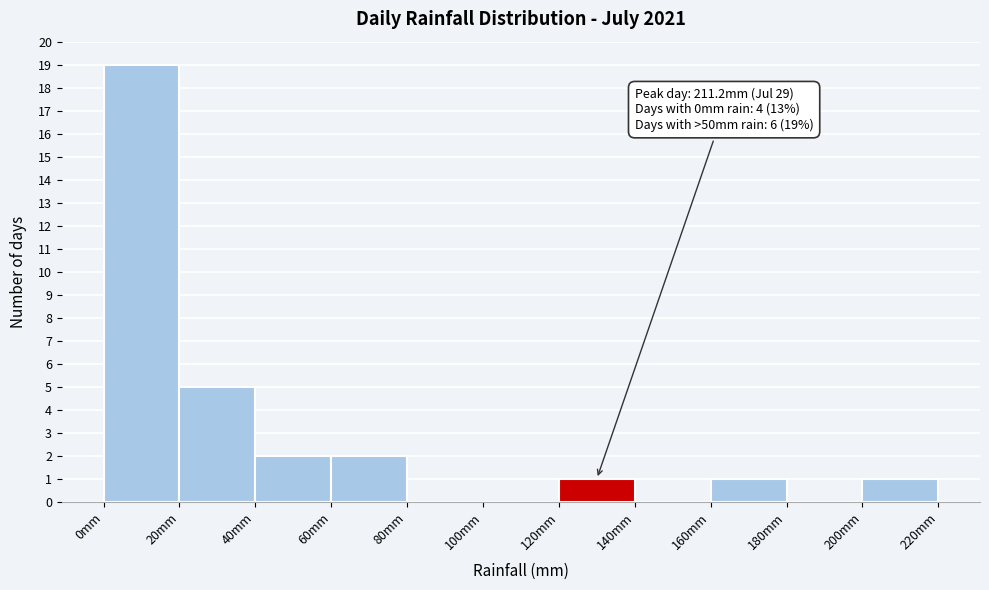

Which range on the x-axis has the tallest bar?

0 to 20